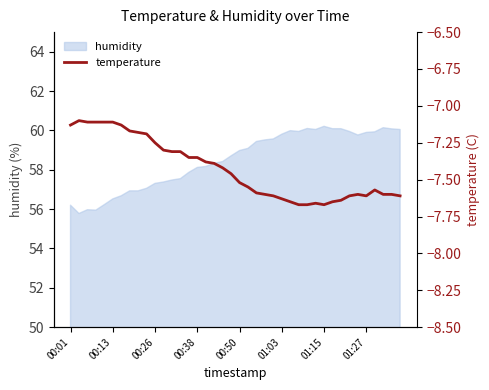

How many points are lower than both their immediate neighbors (excluding endpoints)?

2